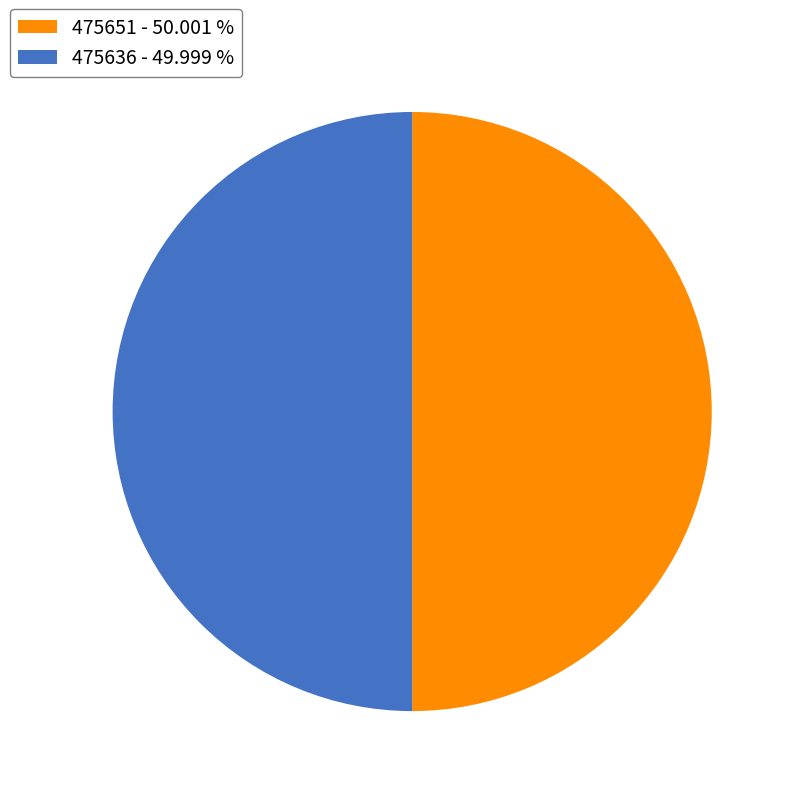

How many slices are in this pie chart?

2